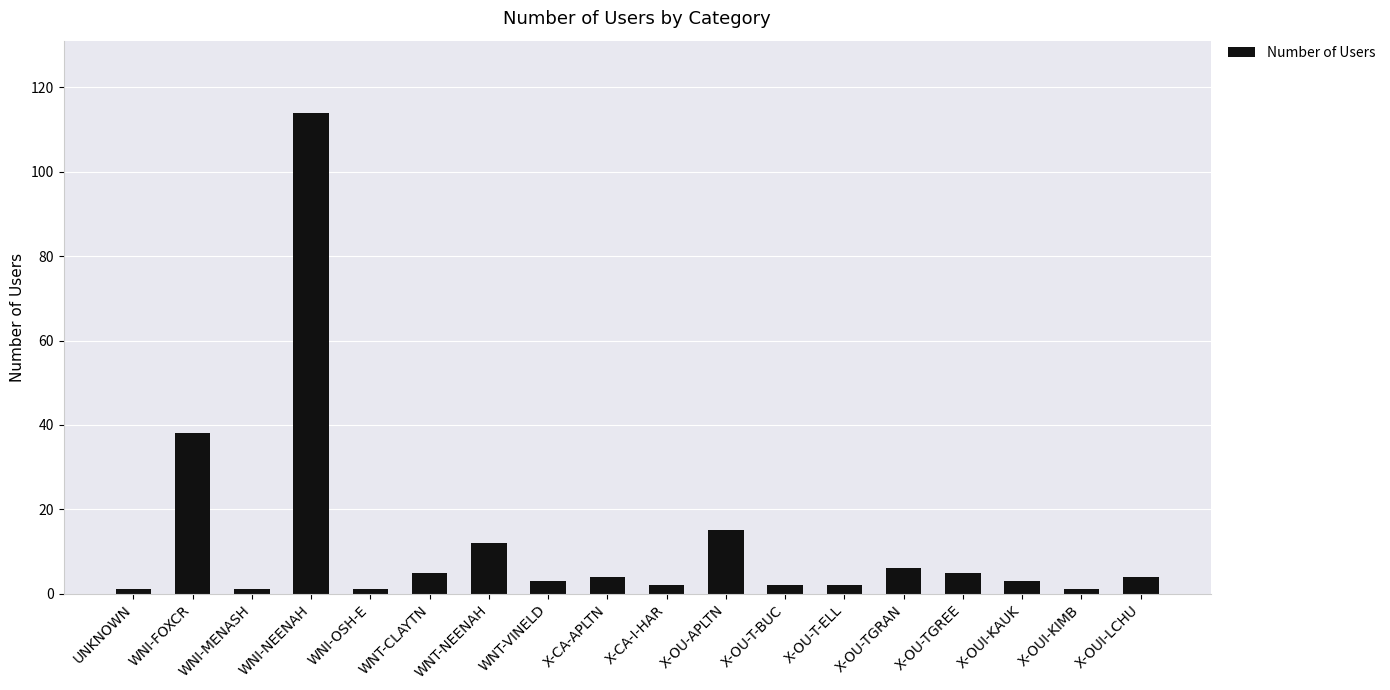

Reading left to right, list all the values displayed in this chart.

1	38	1	114	1	5	12	3	4	2	15	2	2	6	5	3	1	4